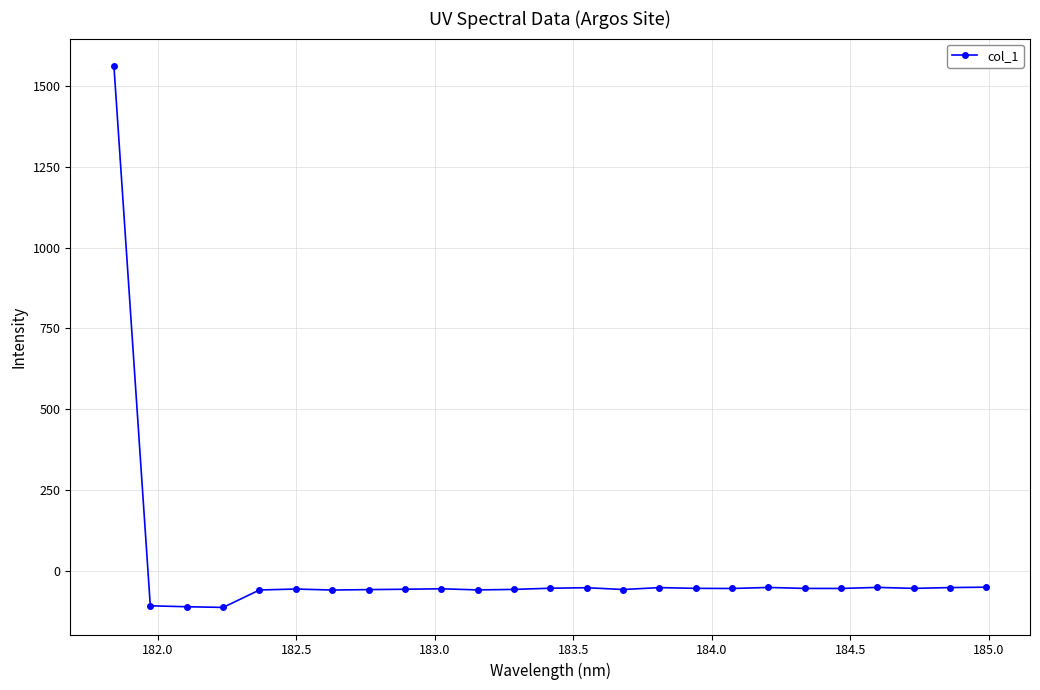

What is the value of the 1st point from the left?

1561.8